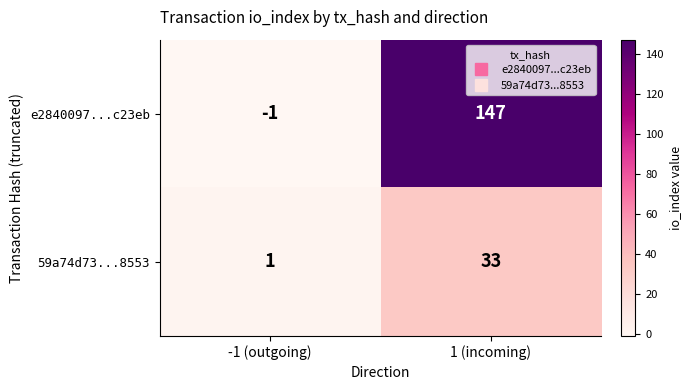

What is the difference between the highest and lowest values at -1 (outgoing)?

2